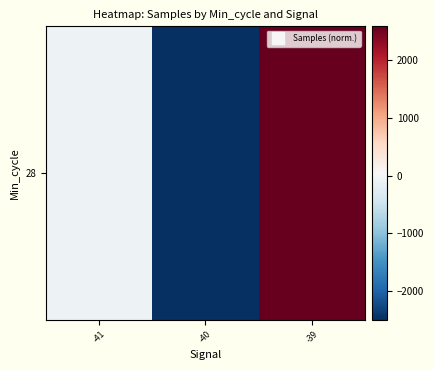

What value does the data have at -41?

-86.8